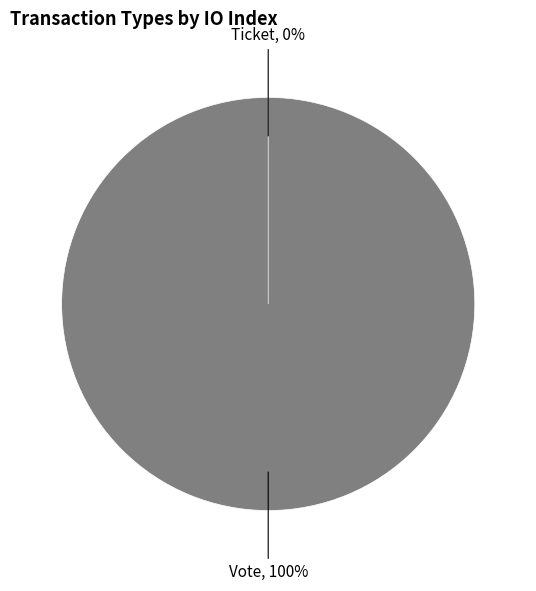

To the nearest percent, what percentage of the pie is Vote?

100%